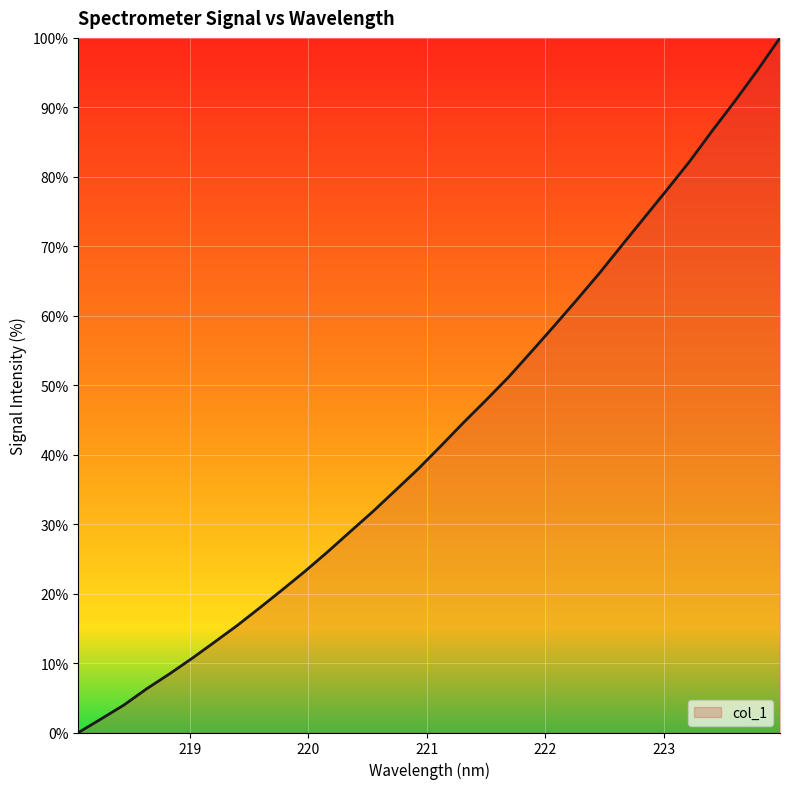

What is the maximum value shown in the chart?

100.0